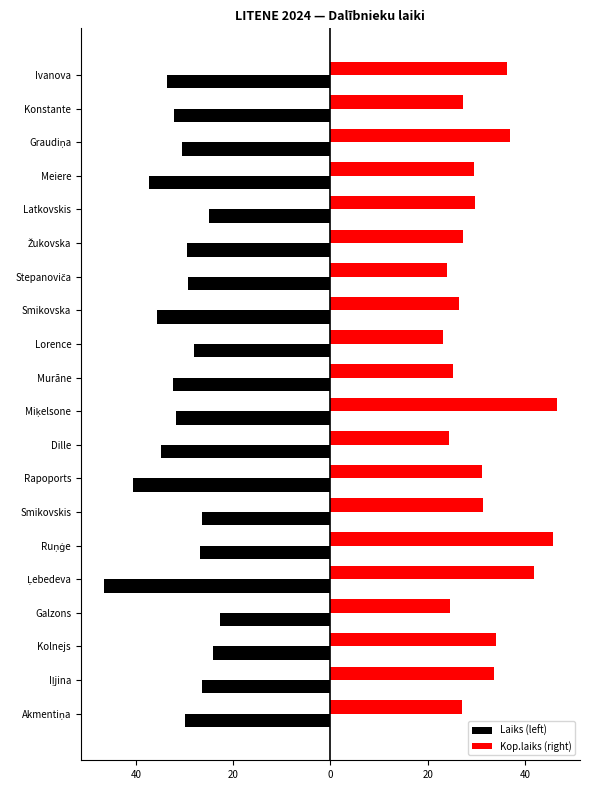

List the series in order of their overall mean, lowest first.

Laiks (left), Kop.laiks (right)